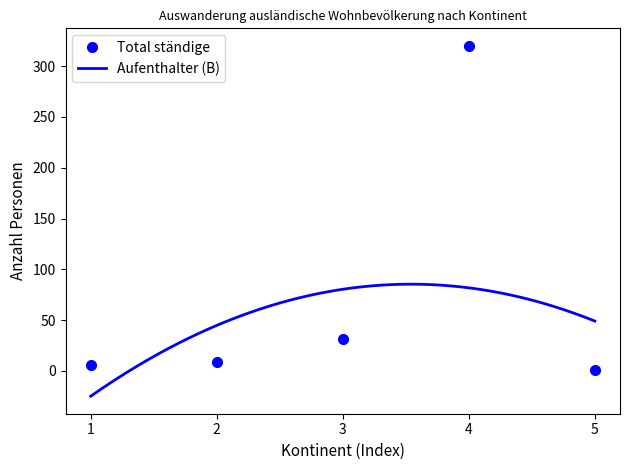

What is the sum of all values?

367